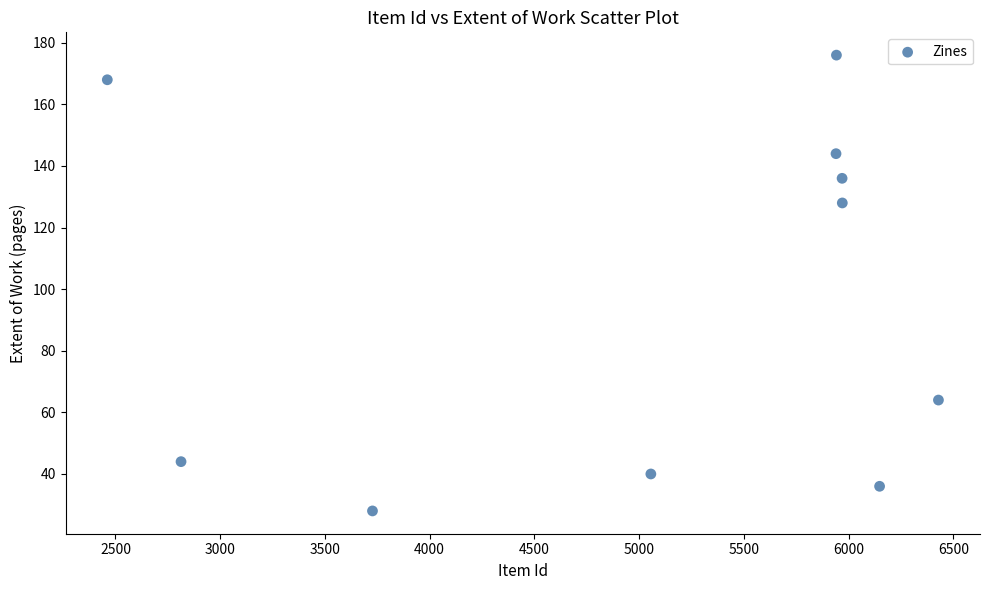

What is the average Y value?

96